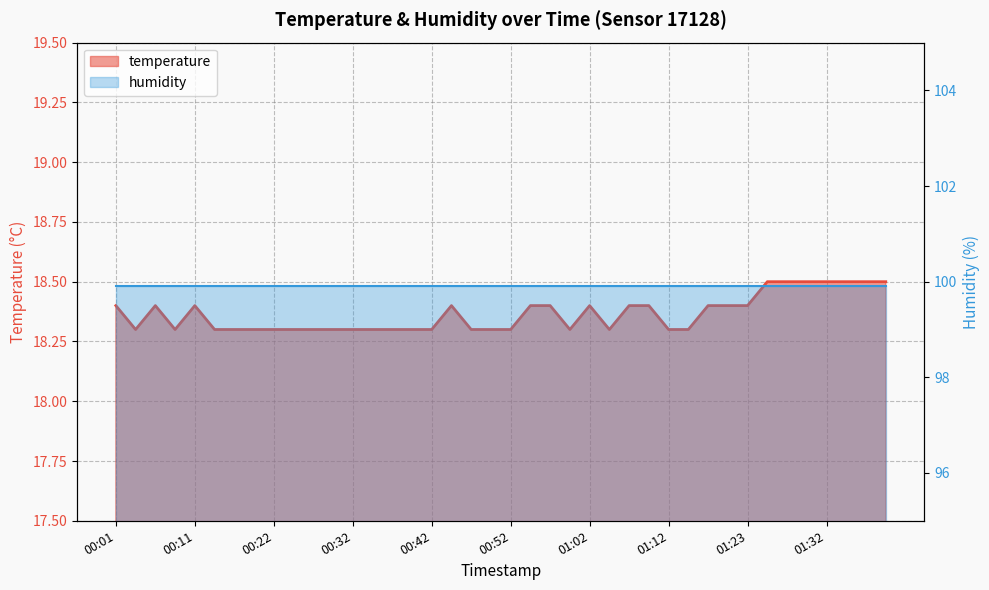

Rank the categories by value from lowest to highest.

00:04, 00:09, 00:14, 00:17, 00:19, 00:22, 00:24, 00:27, 00:29, 00:32, 00:34, 00:37, 00:39, 00:42, 00:47, 00:50, 00:52, 01:00, 01:05, 01:12, 01:15, 00:01, 00:06, 00:11, 00:45, 00:55, 00:57, 01:02, 01:07, 01:10, 01:17, 01:20, 01:23, 01:25, 01:27, 01:30, 01:32, 01:35, 01:37, 01:40